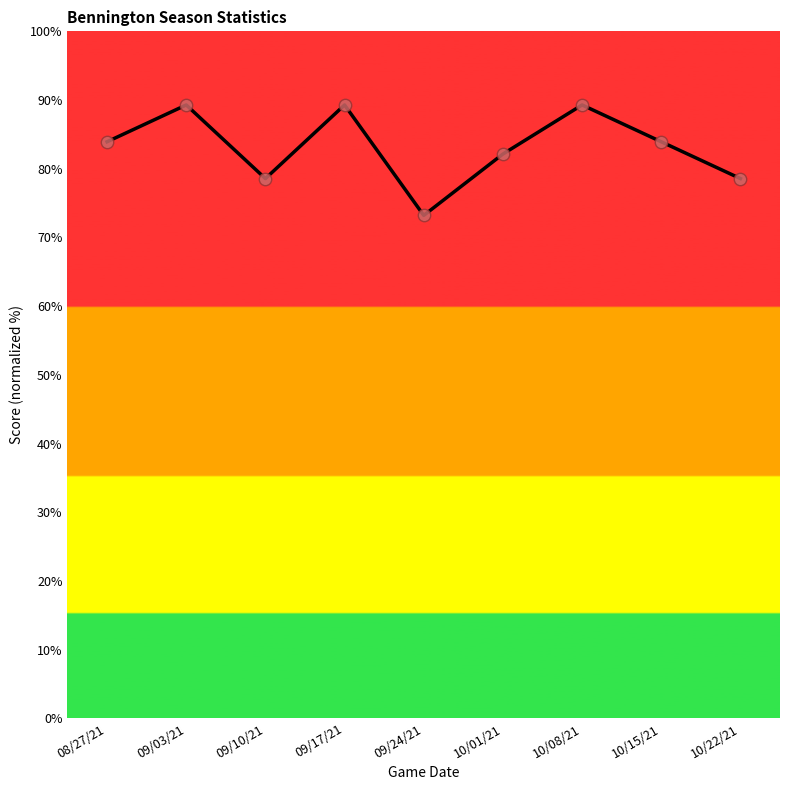

What is the ratio of the value at 10/15/21 to the value at 09/17/21?

0.9